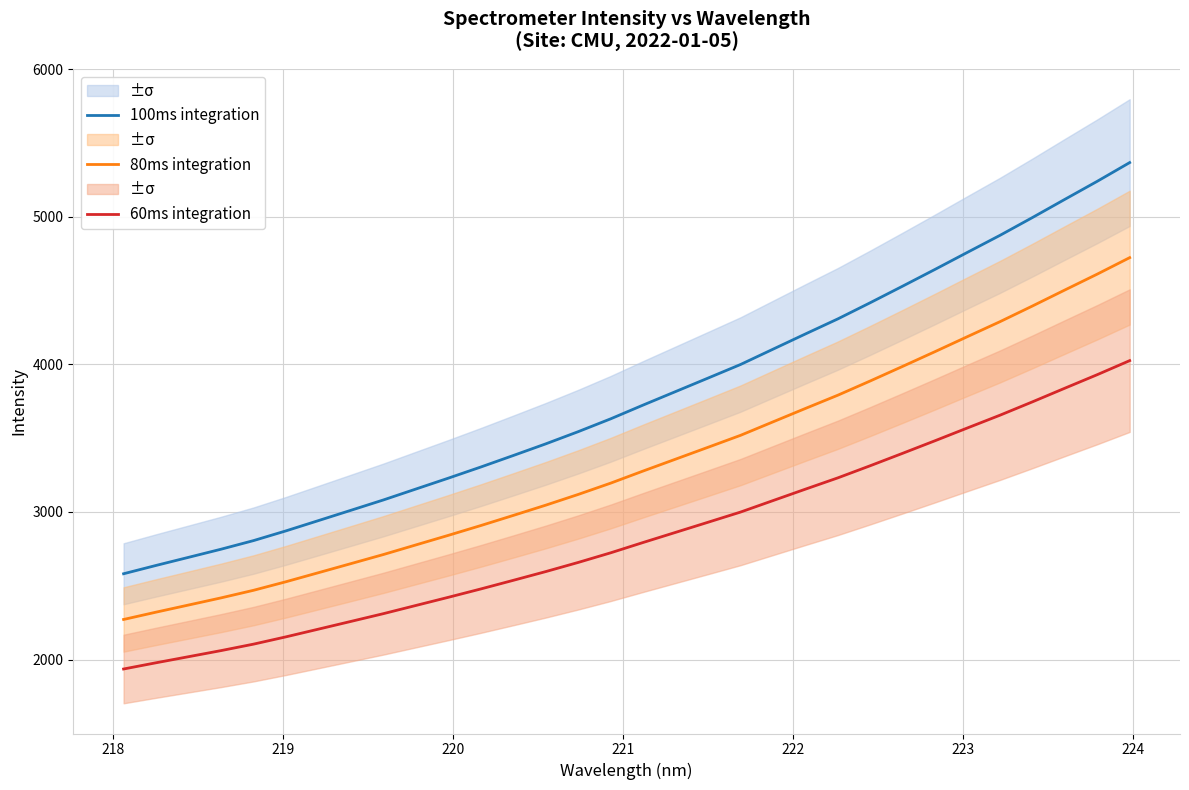

True or false: 80ms integration and 60ms integration cross at least once.

False